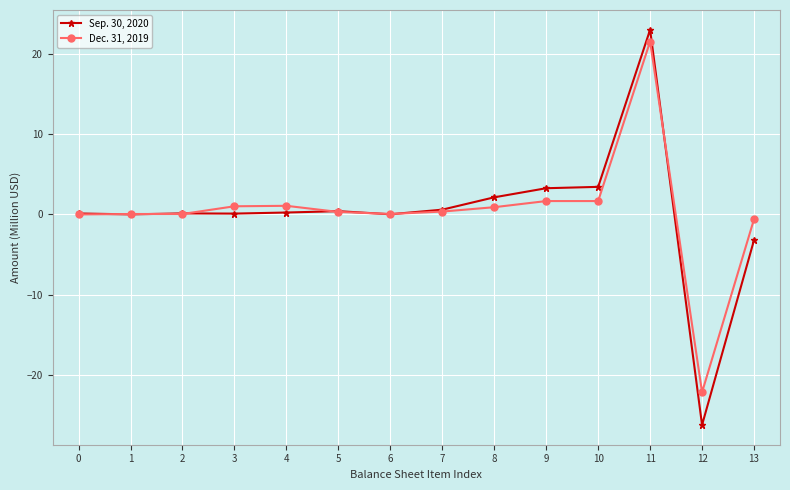

How many categories are shown in the chart?

14